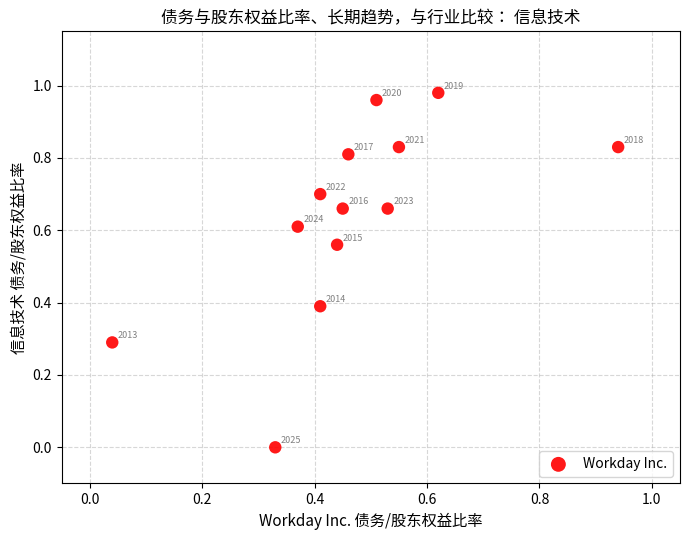

What is the range of X values (max minus min)?

0.9